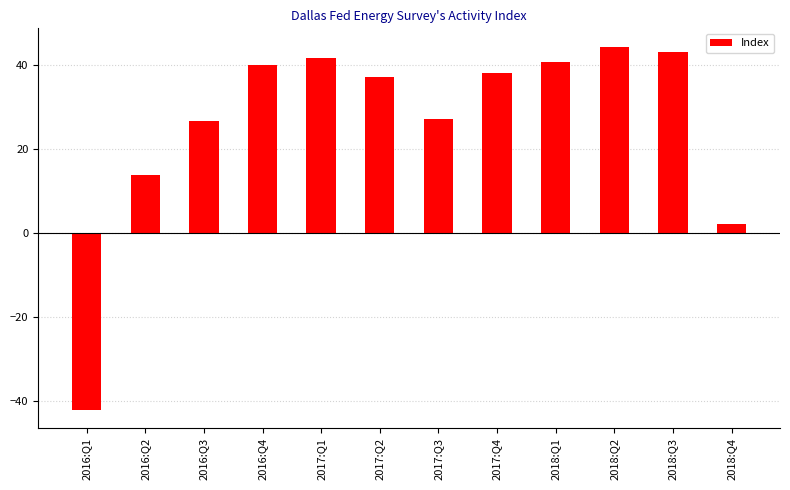

At which category does the chart reach its minimum across all series?

2016:Q1